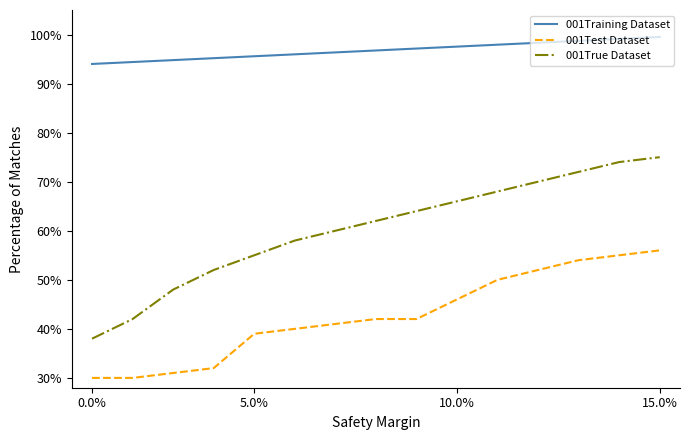

At how many categories does at least one series exceed 87?

15